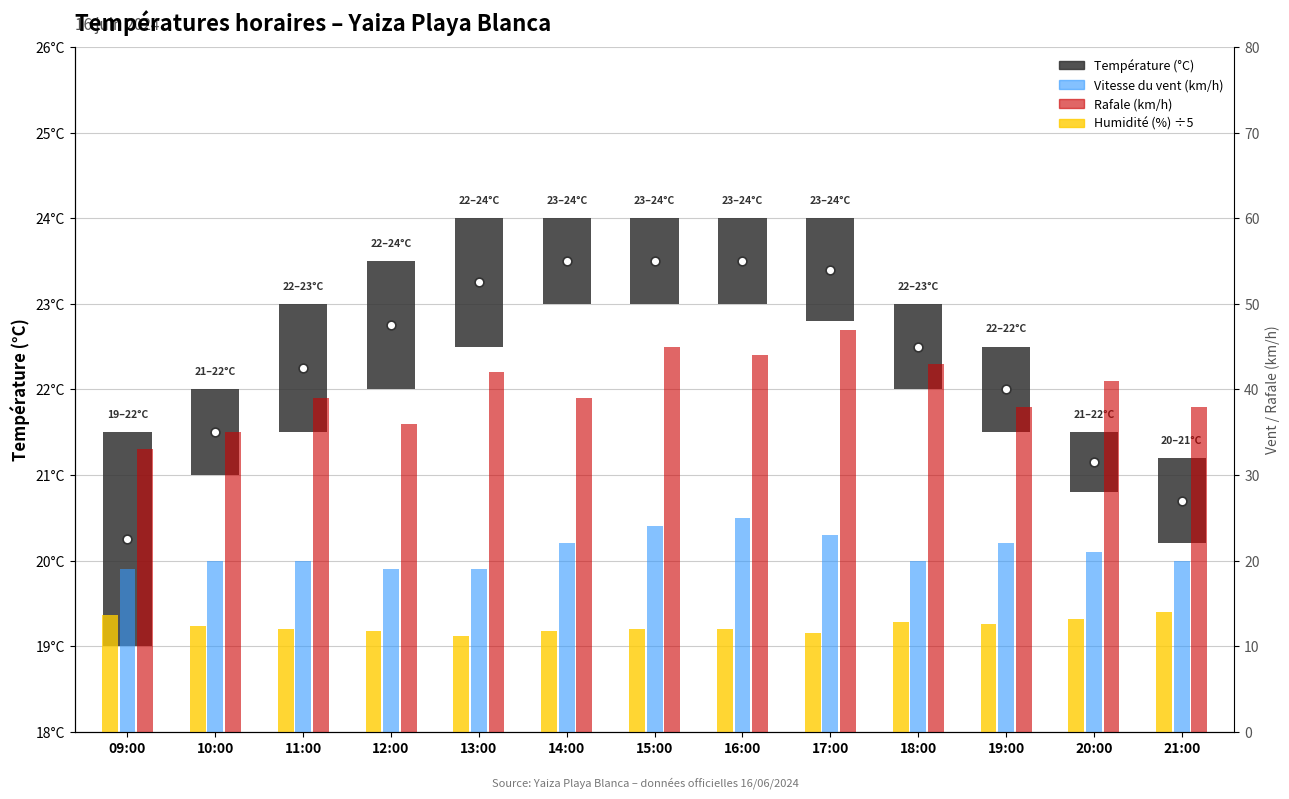

Which series reaches the maximum Y coordinate?

Rafale (km/h)